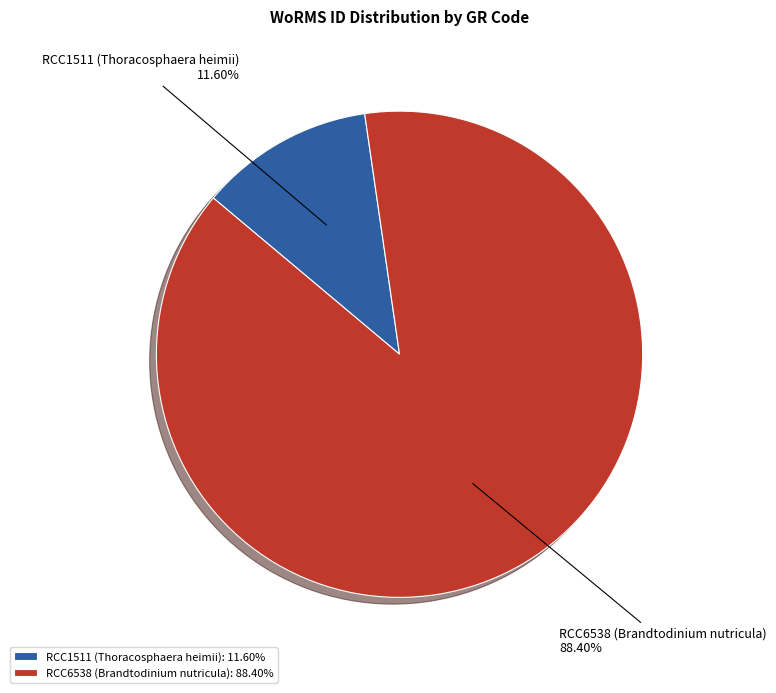

To the nearest percent, what portion does RCC1511 (Thoracosphaera heimii) represent?

12%